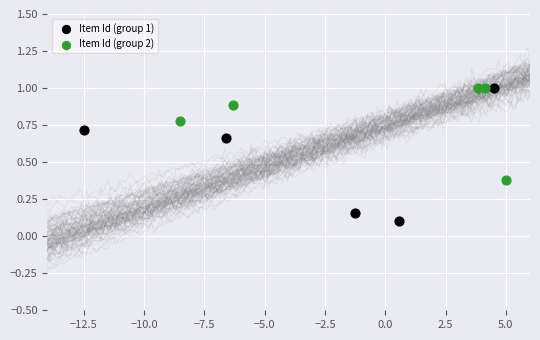

Which series reaches the minimum Y coordinate?

Item Id (group 1)